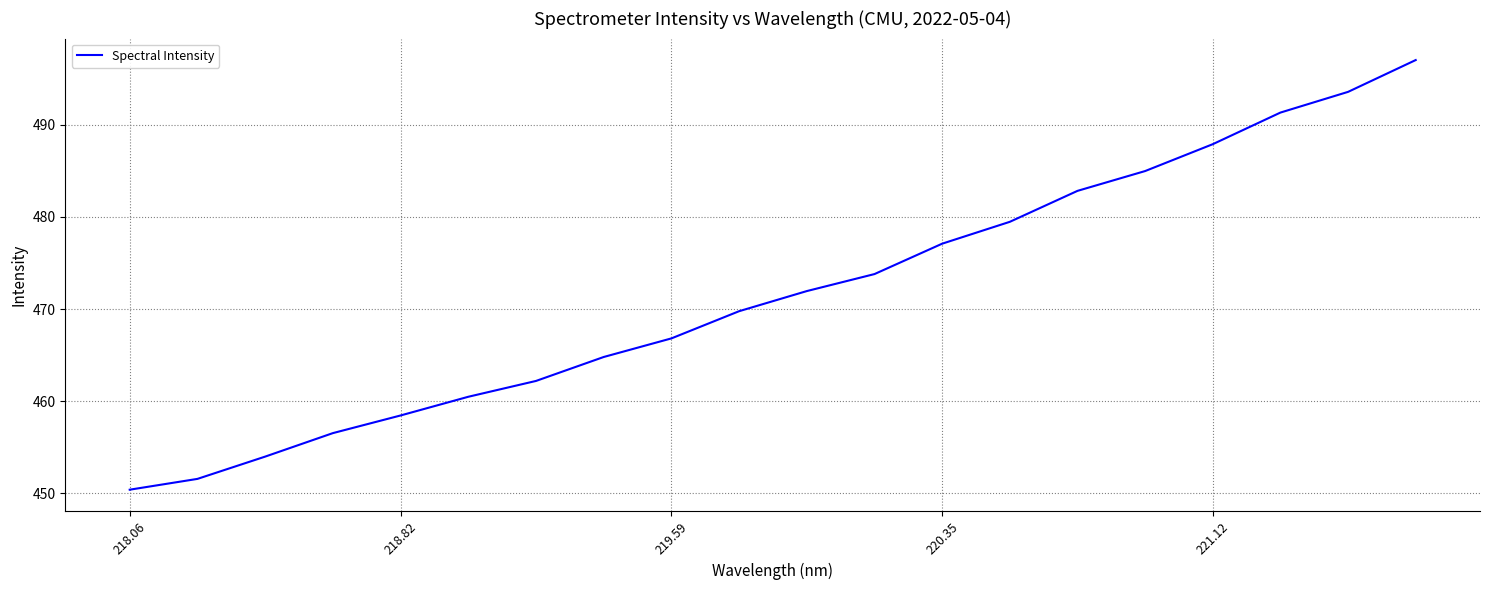

What is the difference between the maximum and minimum values?

46.6